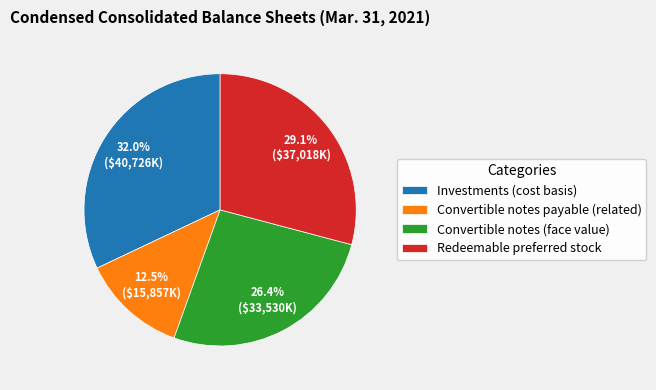

What is the smallest slice in the pie chart?

Convertible notes payable (related)